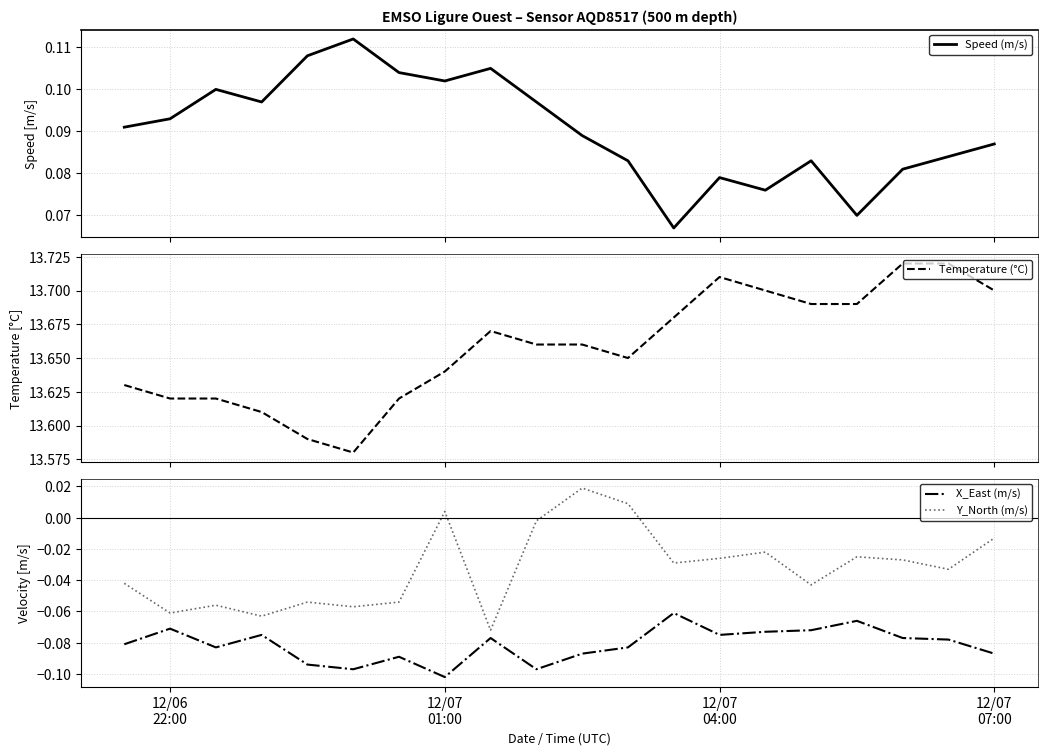

True or false: Y_North (m/s) and X_East (m/s) cross at least once.

False